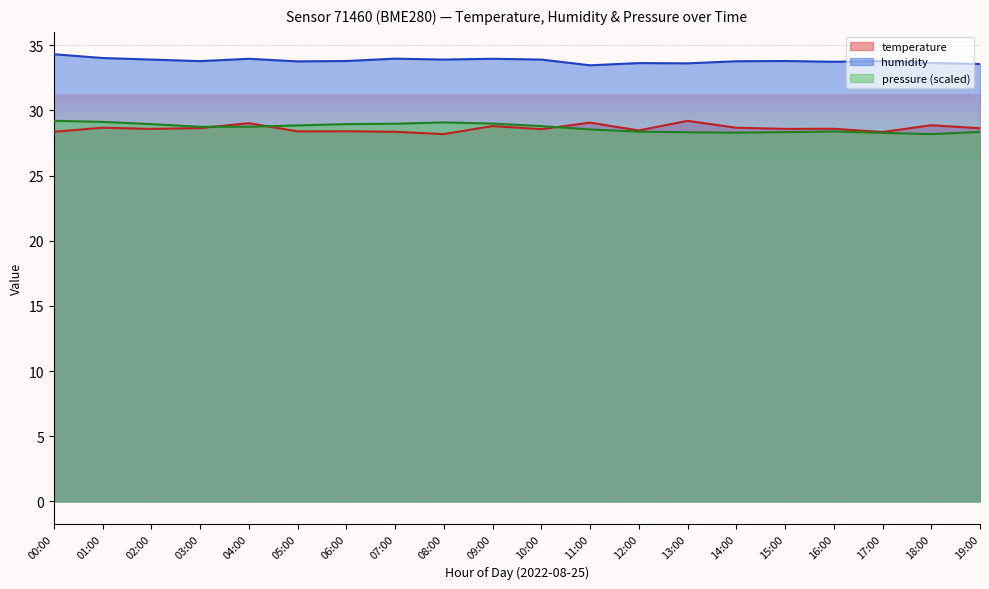

How many lines are shown in the chart?

3